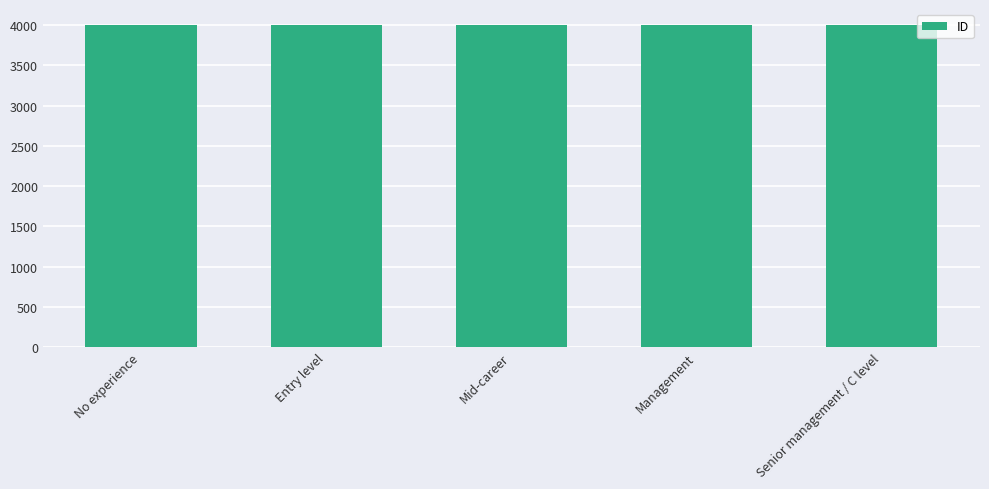

What is the maximum value shown in the chart?

4005